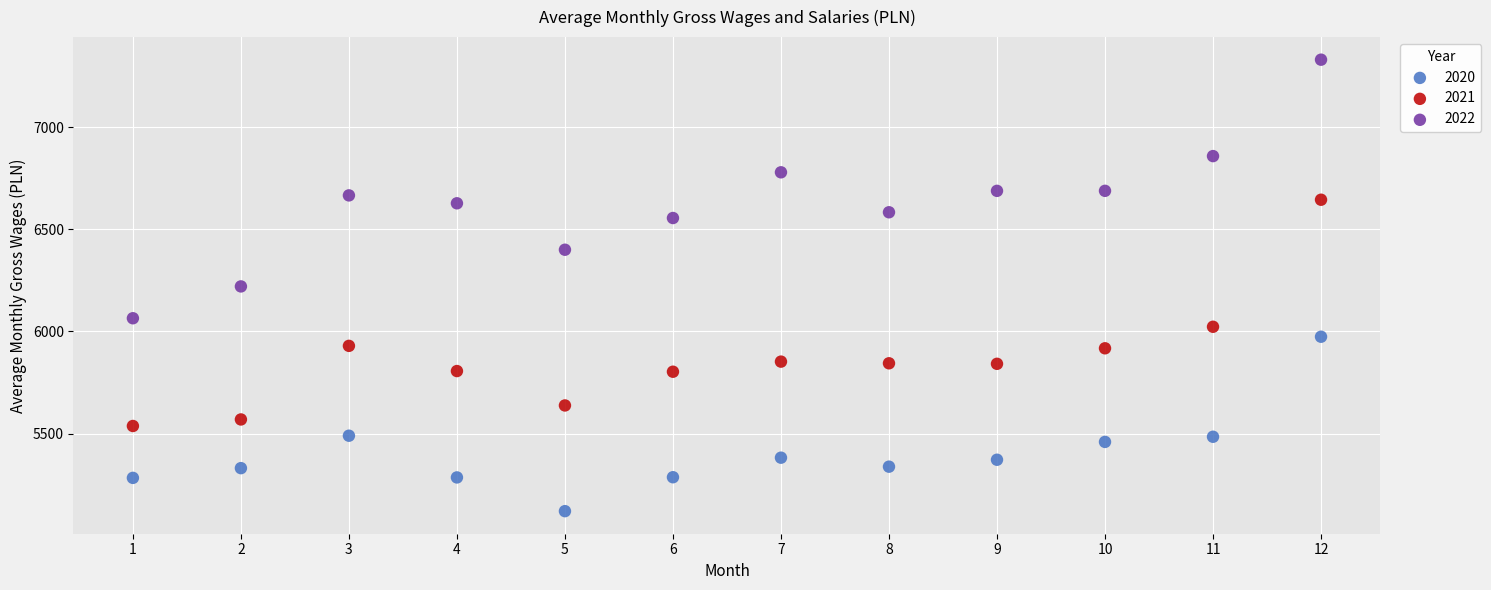

What are all the series names shown in the legend?

2020, 2021, 2022